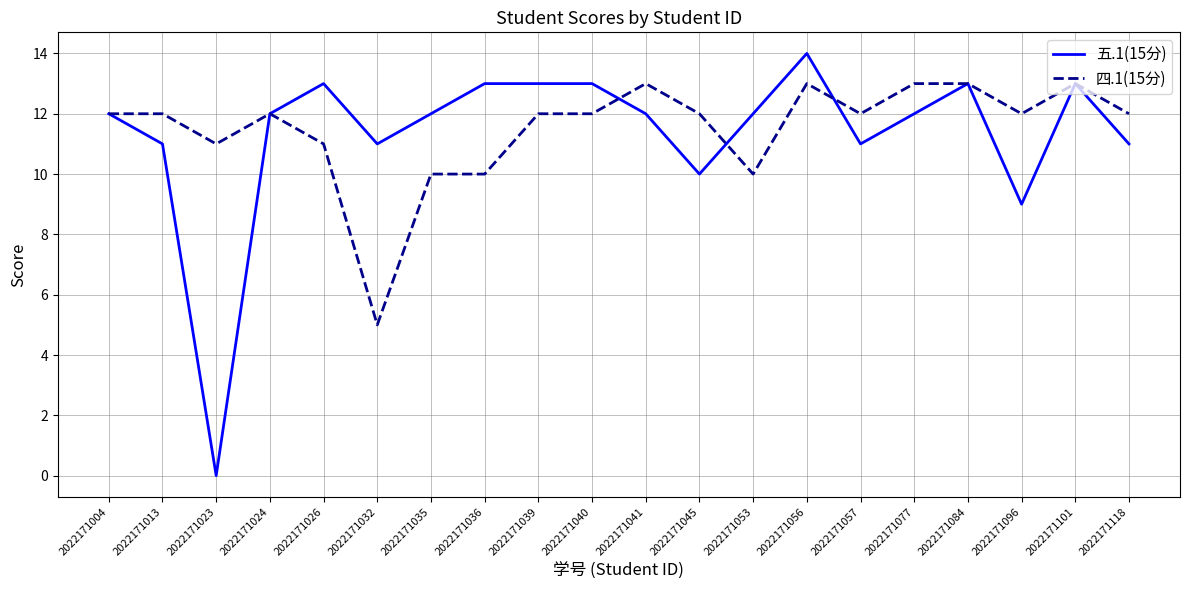

Rank the series by their maximum value, from lowest to highest.

四.1(15分), 五.1(15分)